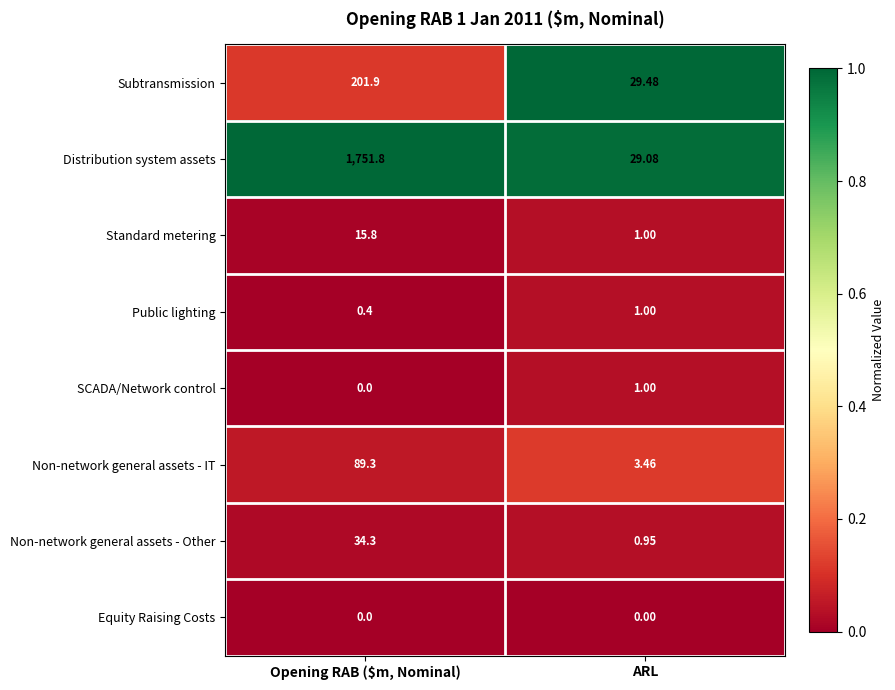

What is the total value across all series at ARL?

66.0